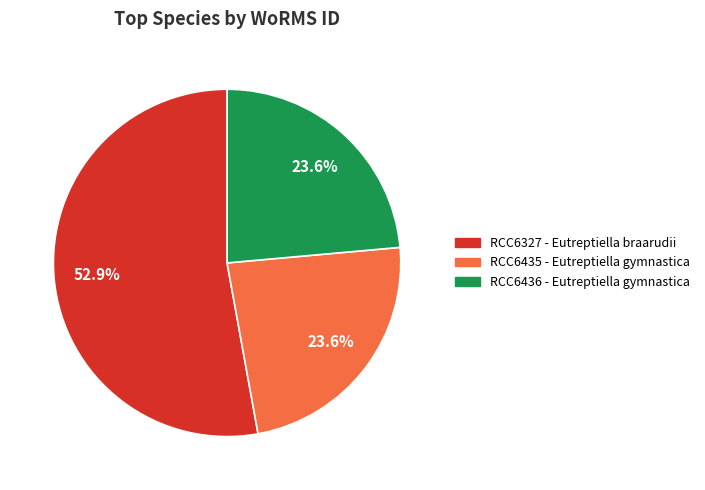

The RCC6436 - Eutreptiella gymnastica slice represents 24% of the pie. True or false?

True